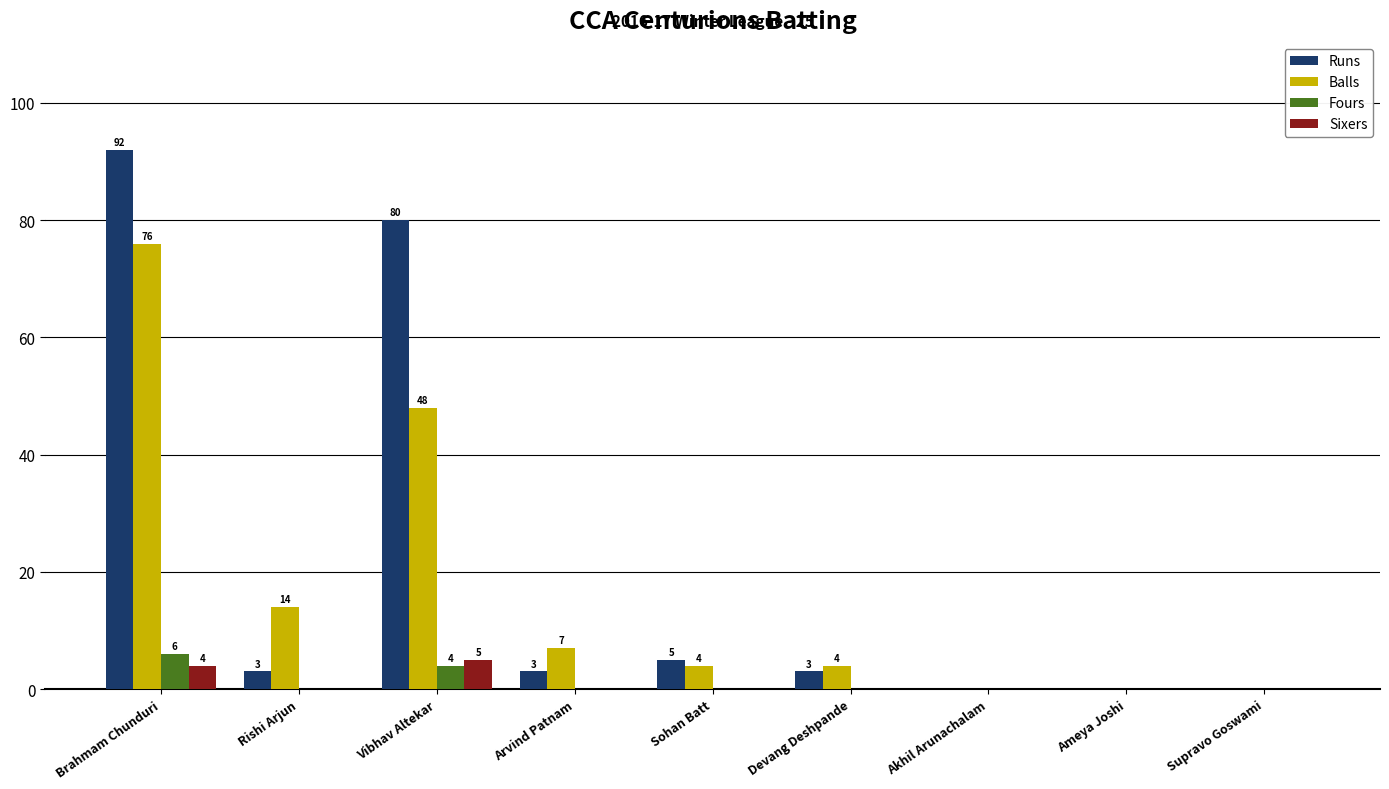

Are the bars grouped side by side (vs. stacked)?

Yes